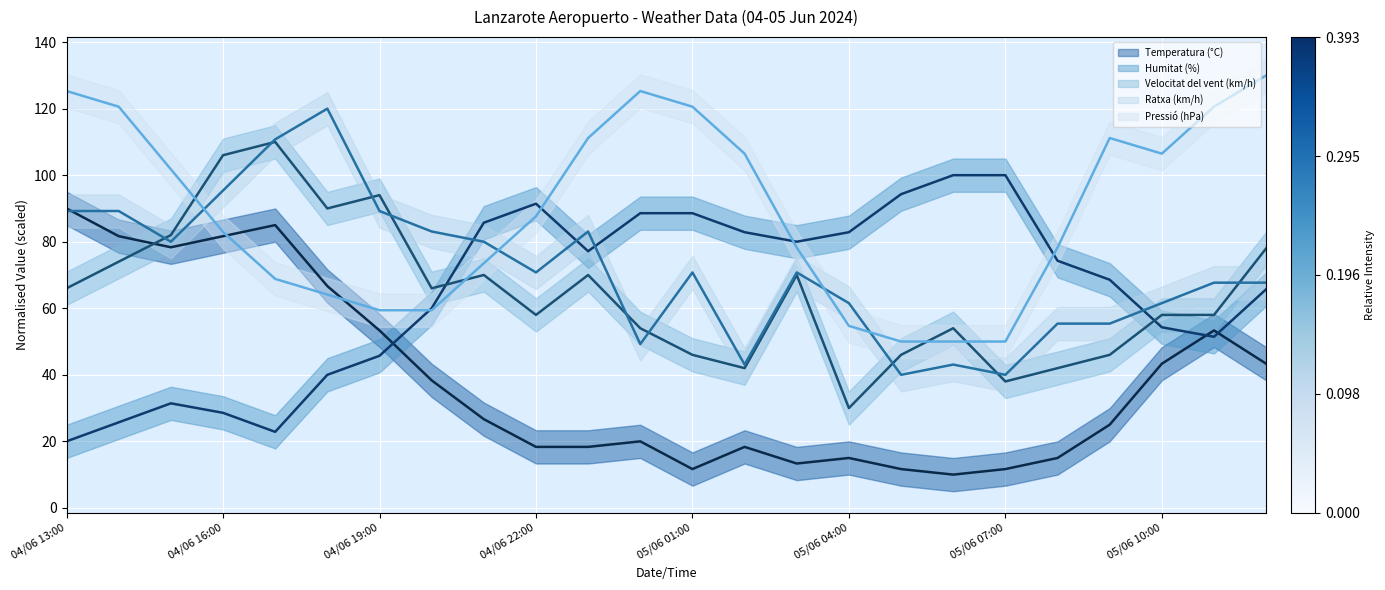

Where is Pressió (hPa) nearest to the value 90?

04/06 22:00